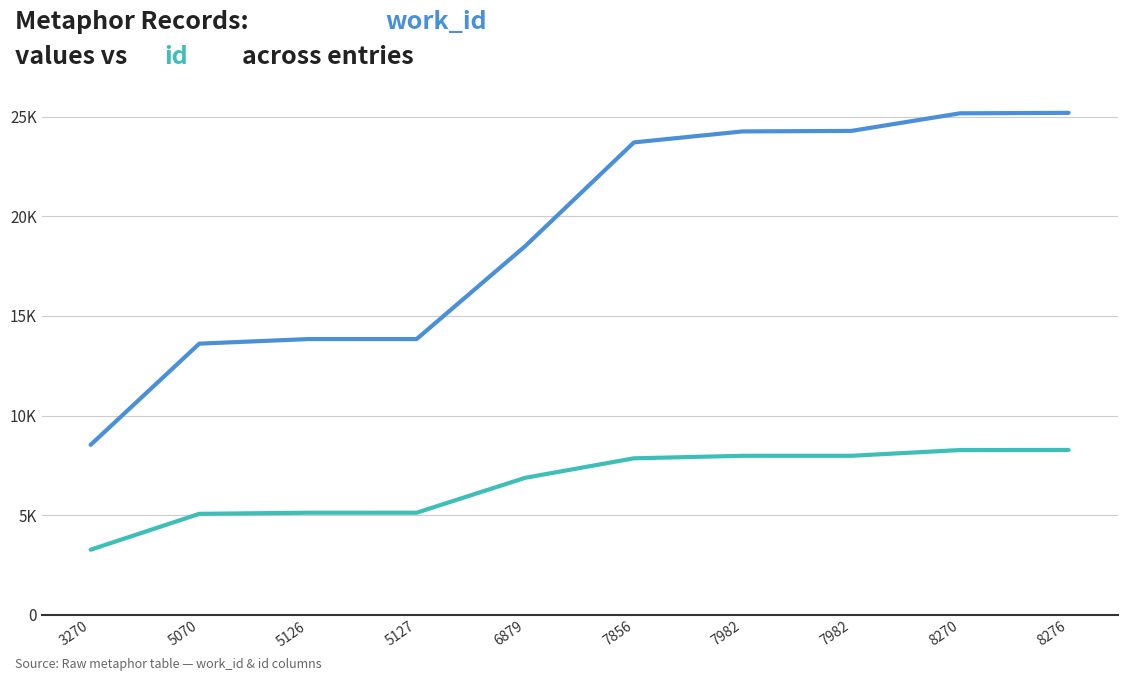

Does the chart have visible grid lines?

Yes